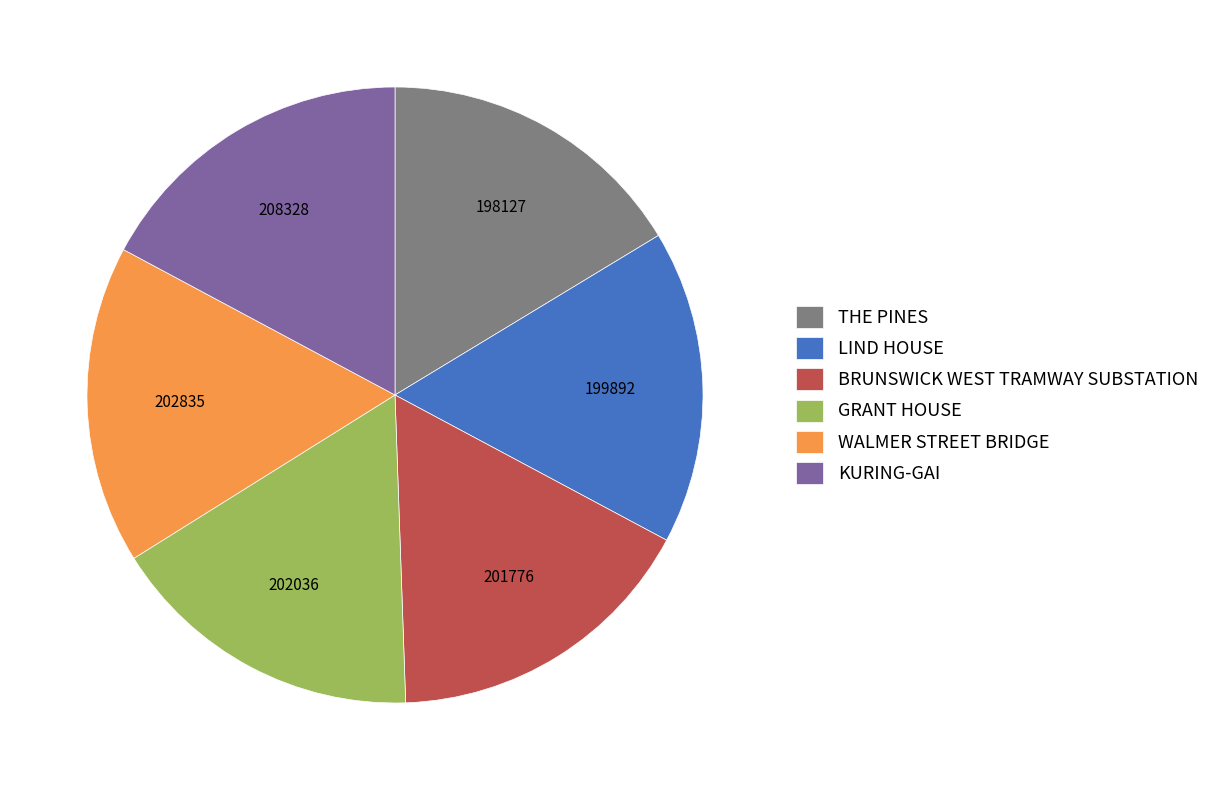

Does any single category account for the majority?

No